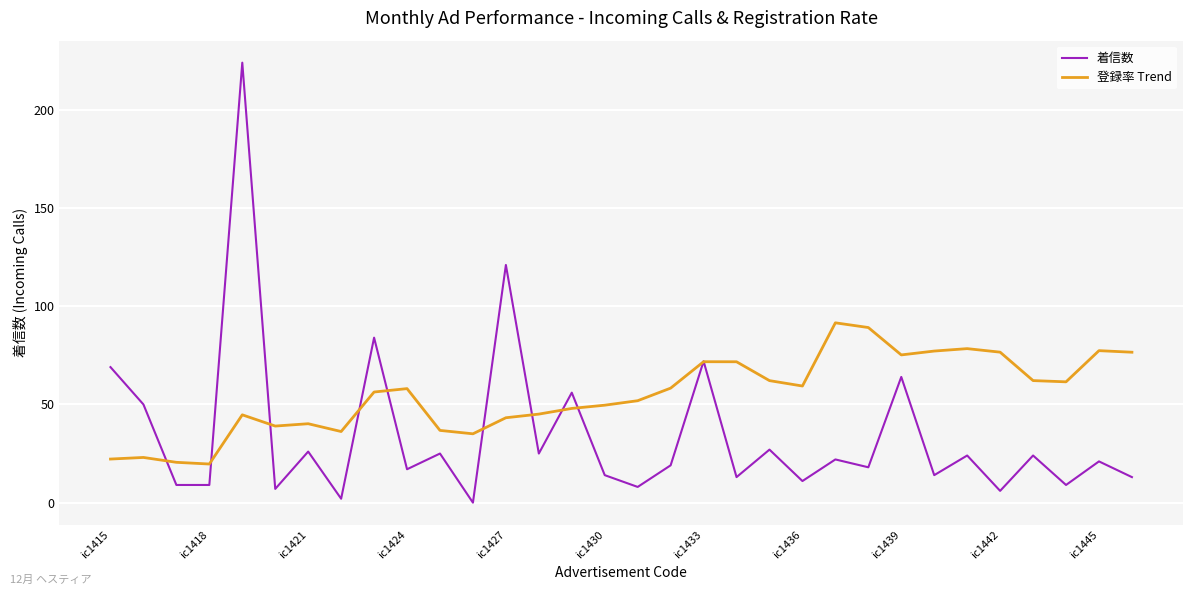

Which series has the largest total across all categories?

登録率 Trend